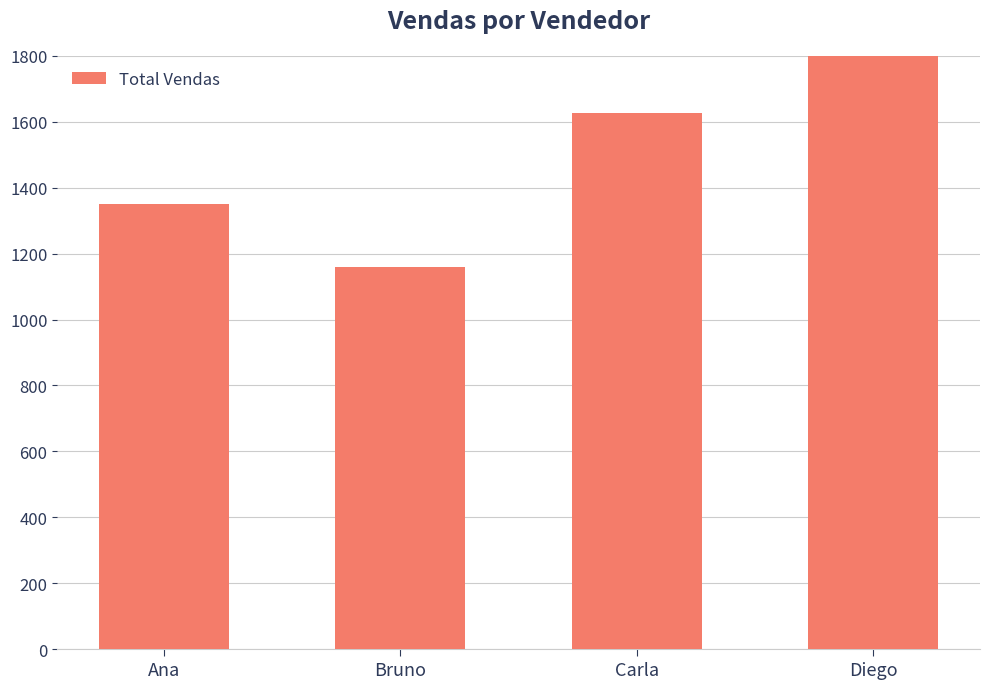

Rank the categories by value from lowest to highest.

Bruno, Ana, Carla, Diego